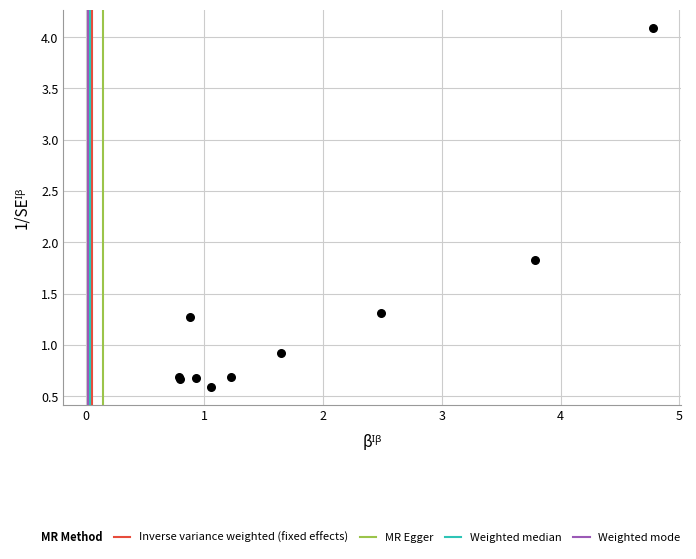

What Y value in the scatter plot is closest to 2?

1.8